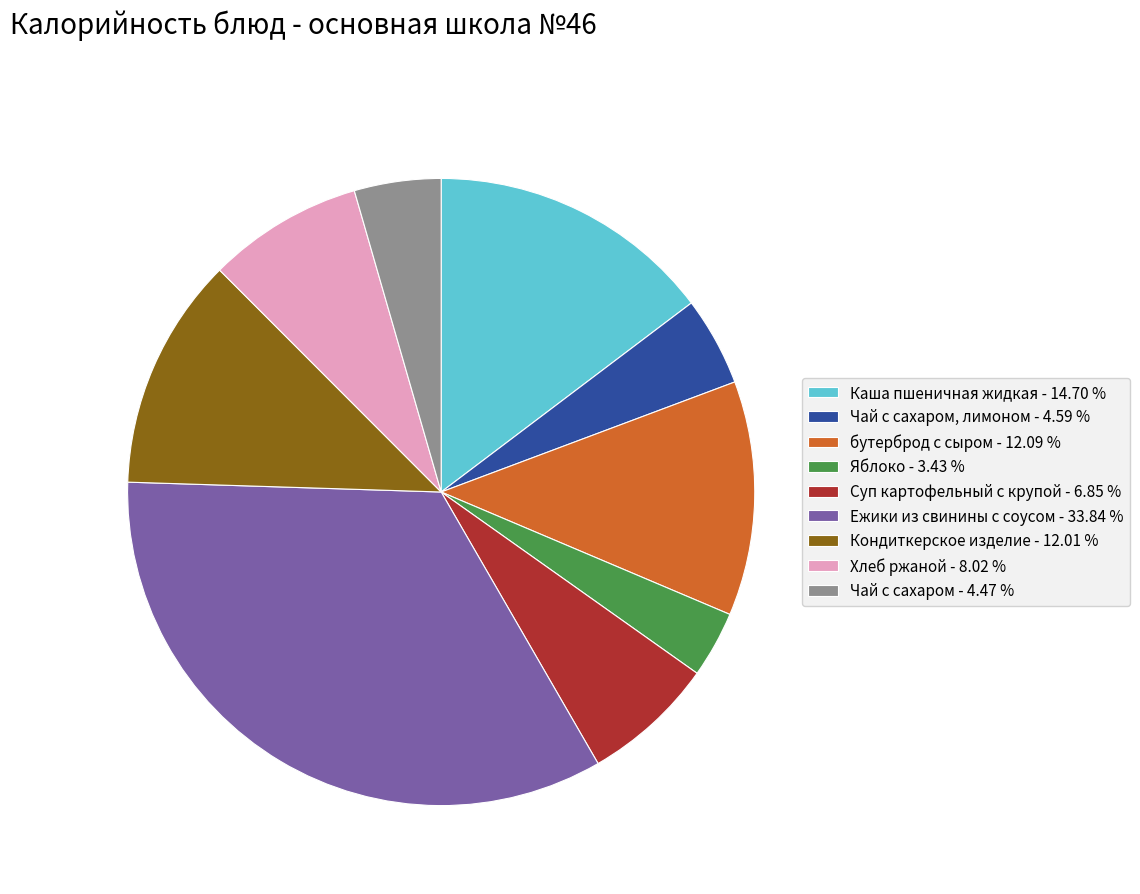

Between Ежики из свинины с соусом - 33.84 % and Кондиткерское изделие - 12.01 %, which is larger?

Ежики из свинины с соусом - 33.84 %